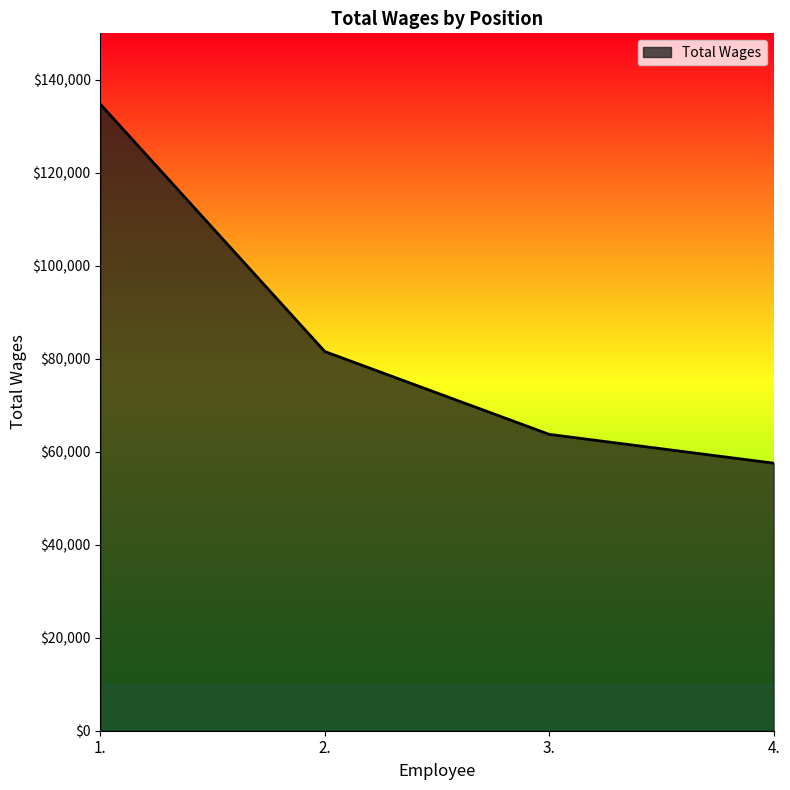

Which label corresponds to the smallest value in the chart?

4.